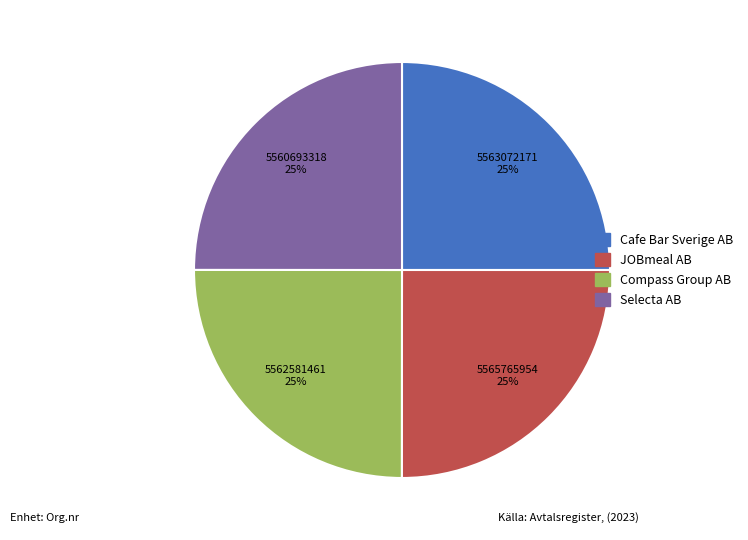

Approximately how many times larger is the value at Cafe Bar Sverige AB compared to Compass Group AB?

1.0